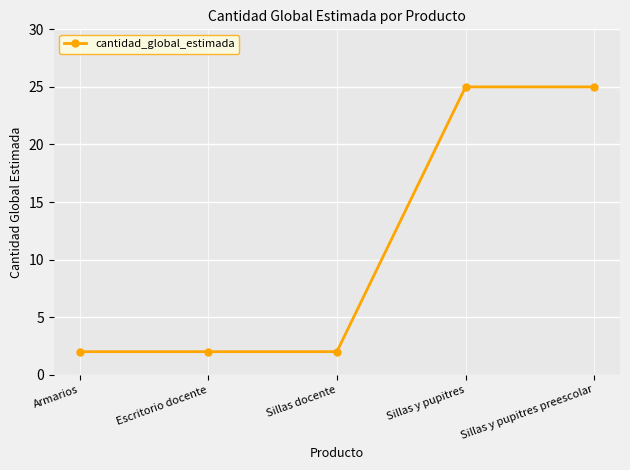

What is the change in value from Sillas docente to Sillas y pupitres?

+23